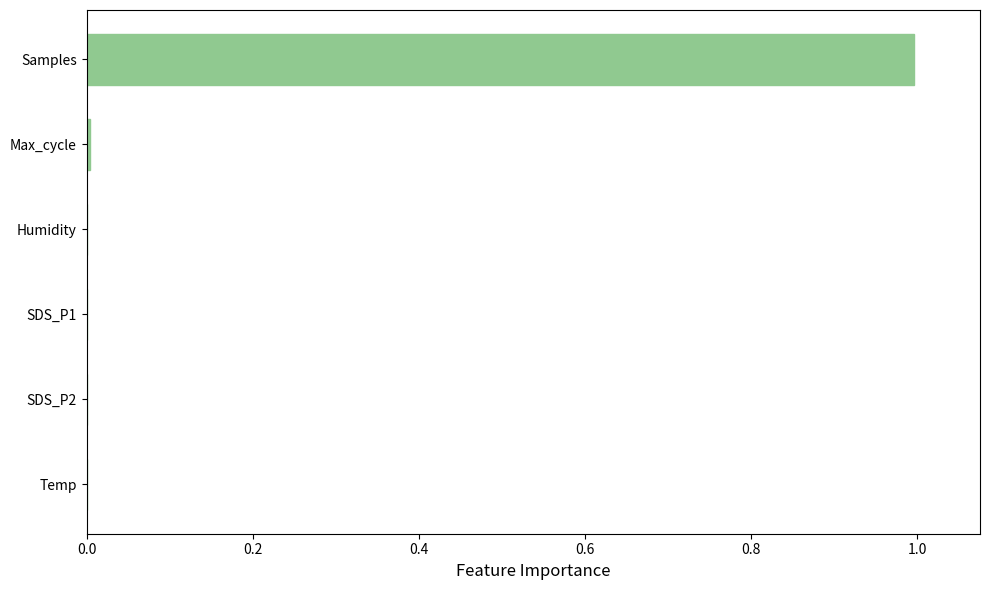

Between Humidity and Samples, which is larger?

Samples